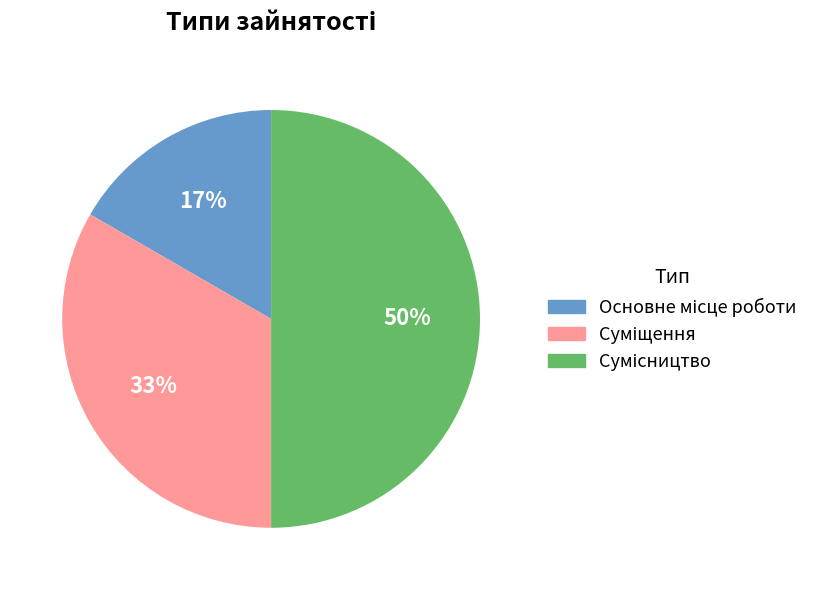

To the nearest percent, what is the average slice percentage?

33%